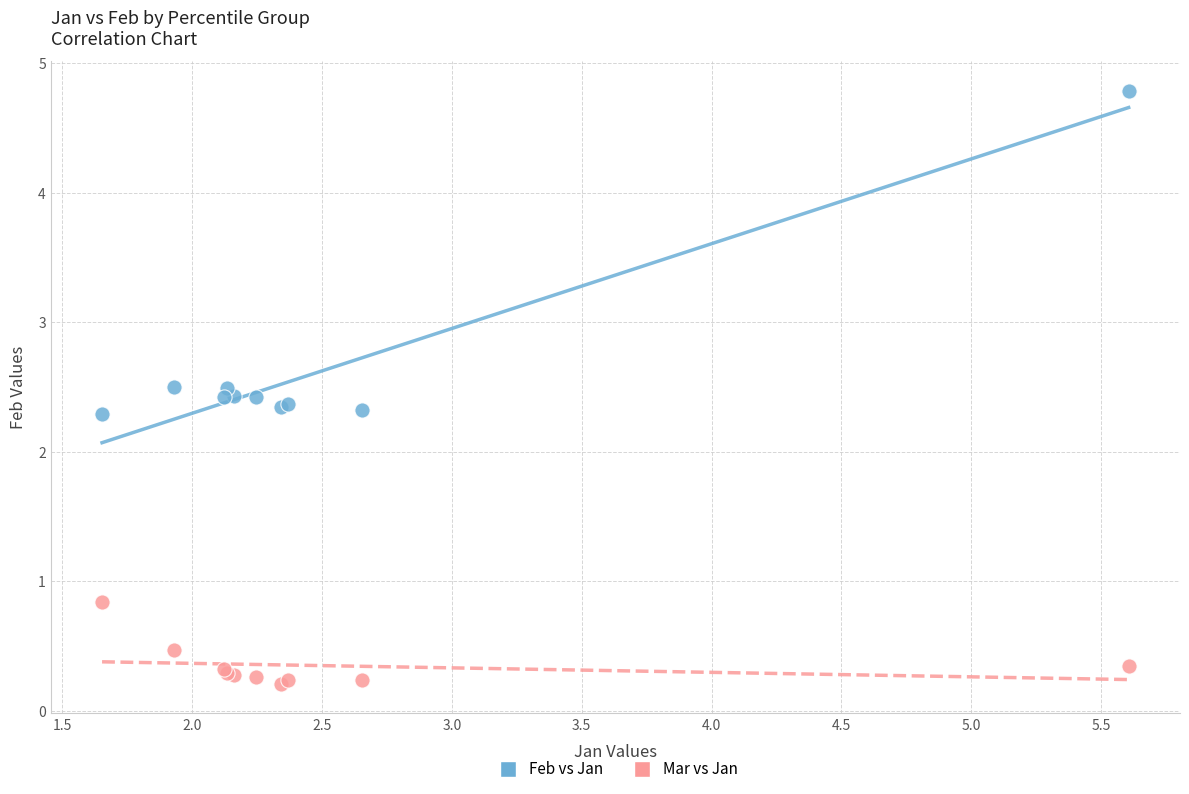

Which series has the largest Y range (max minus min)?

Feb vs Jan